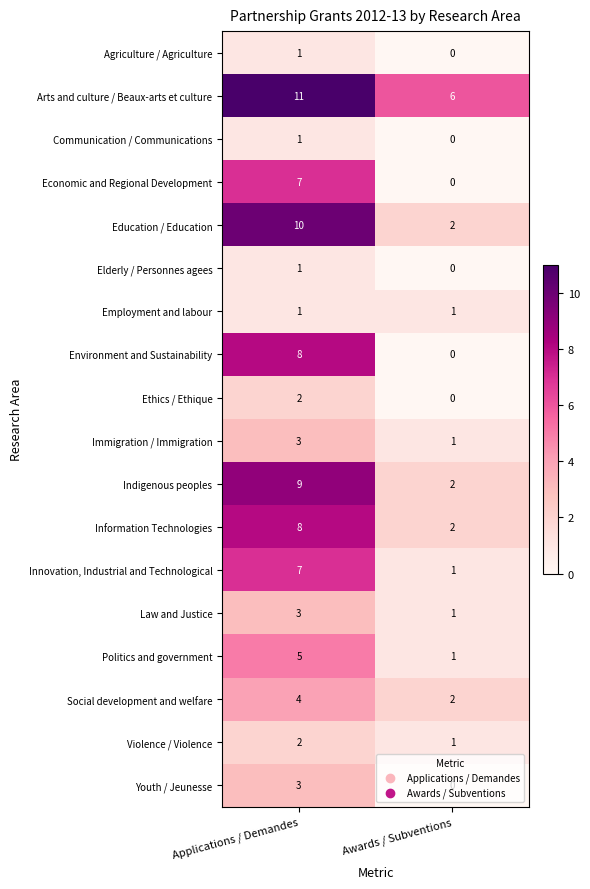

List the labels in order of Ethics / Ethique value, smallest first.

Awards / Subventions, Applications / Demandes